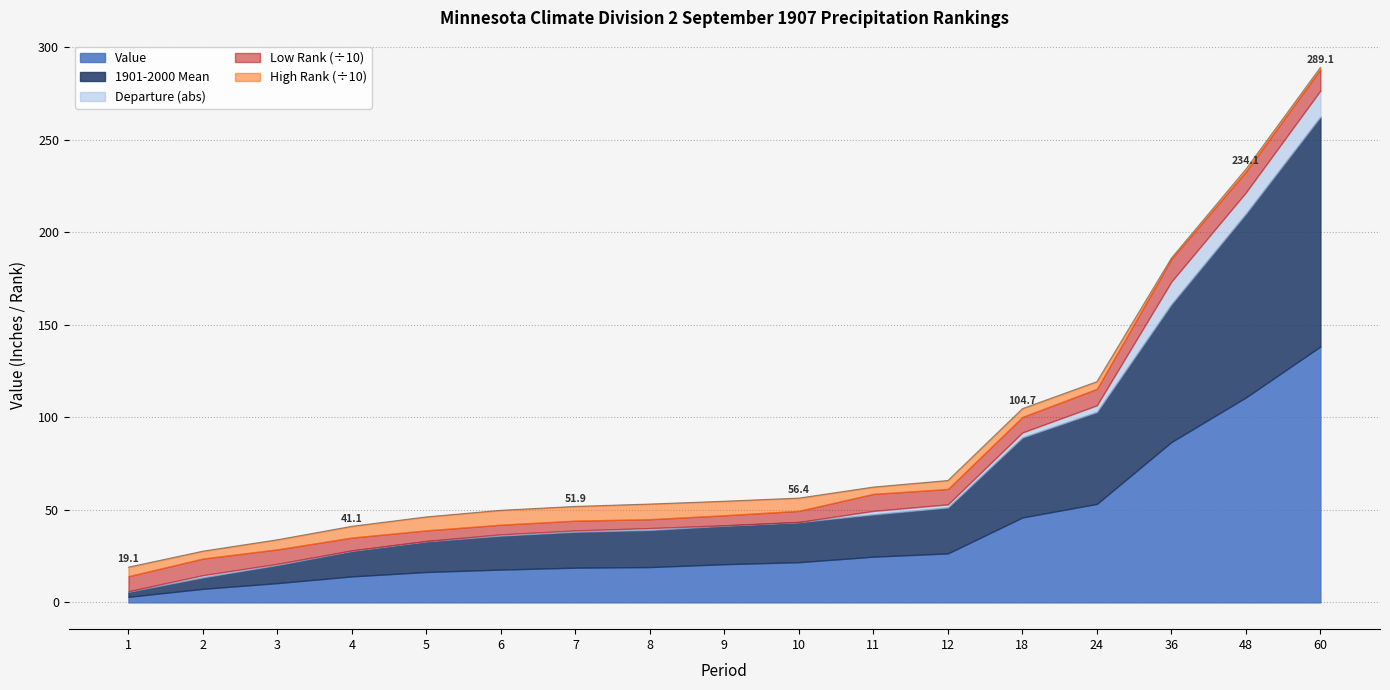

Which category has the highest value in the Low Rank series?

36